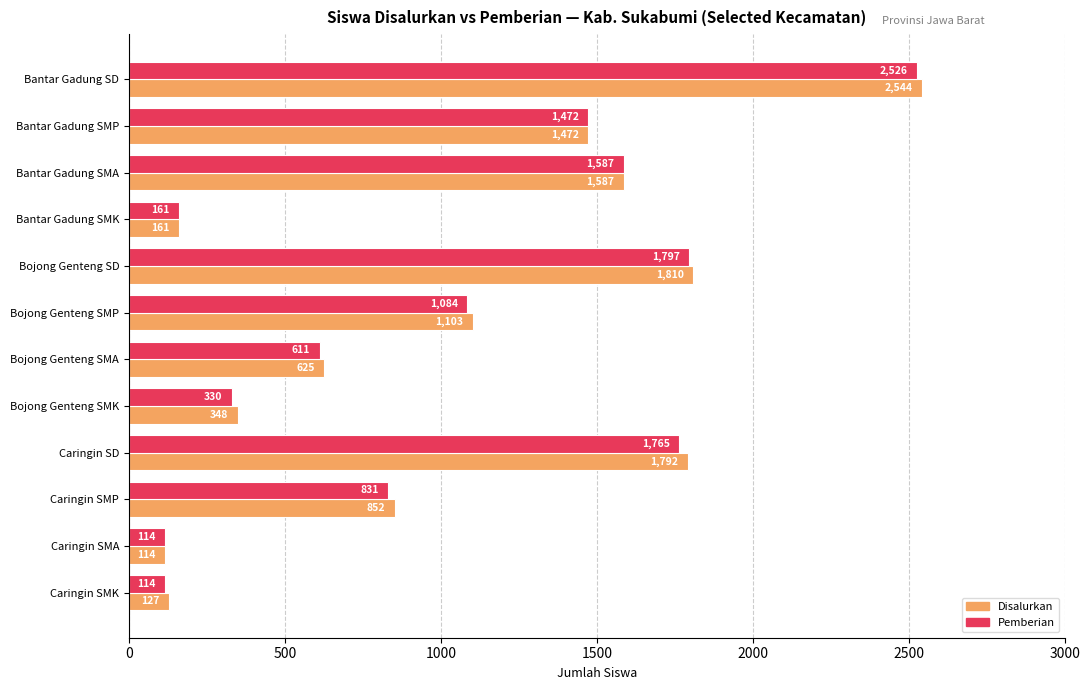

How many values in the Disalurkan series are below 1103?

6